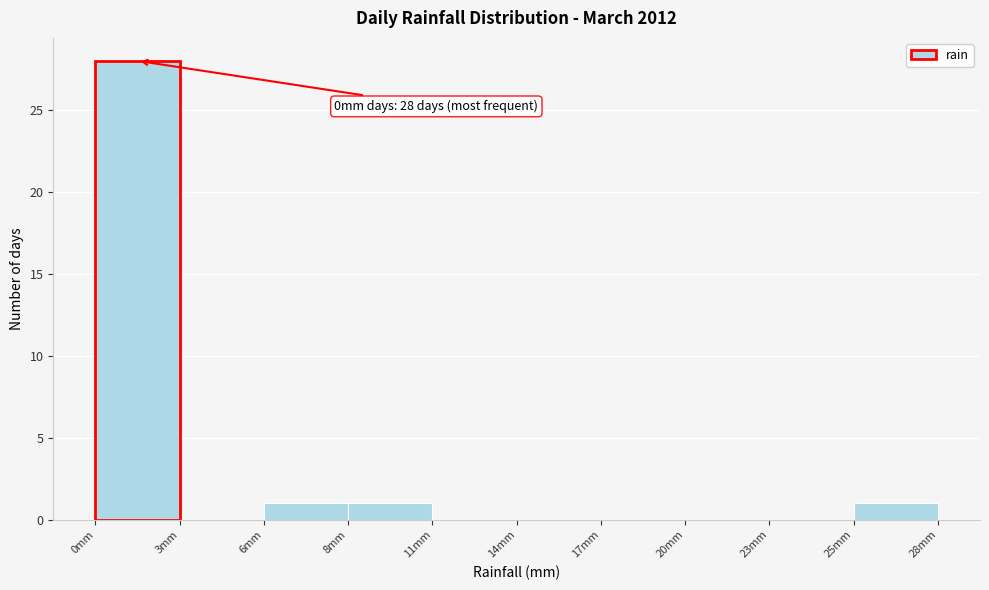

Reading left to right, transcribe all the data shown in this chart.

0mm=28	3mm=0	6mm=1	8mm=1	11mm=0	14mm=0	17mm=0	20mm=0	23mm=0	25mm=1